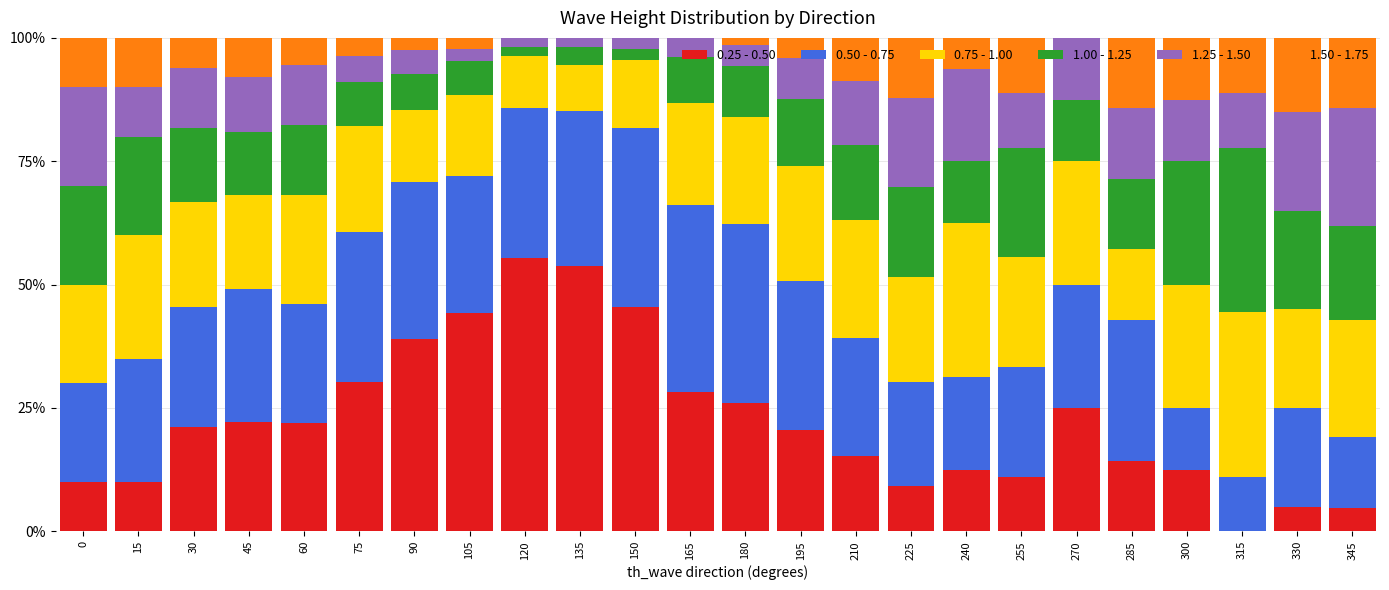

What is the total value across all series at 15?

100.0